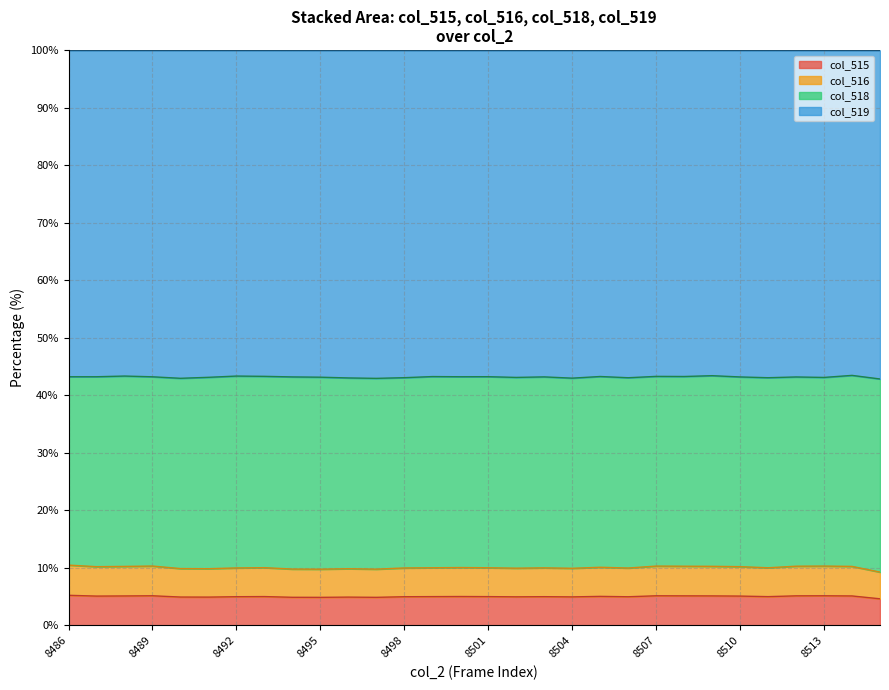

What is the value of the col_516 point at the 11th from the left?

4.9